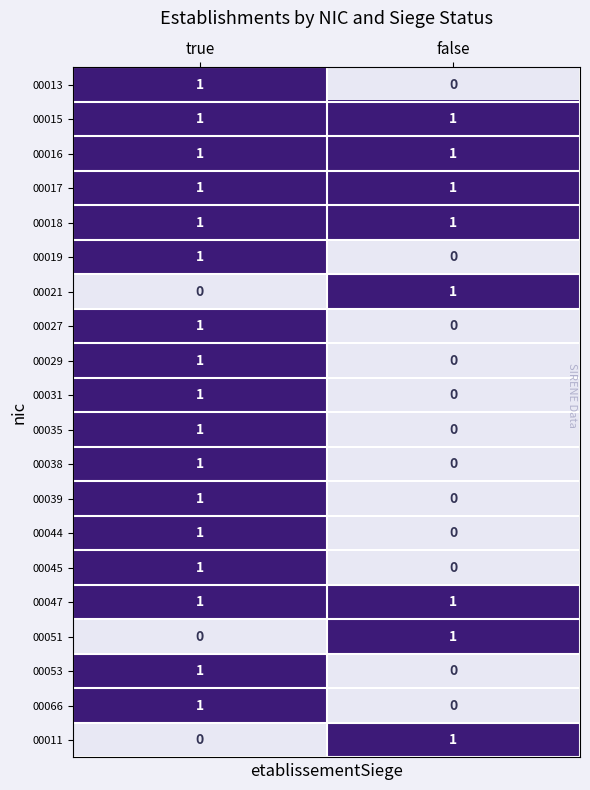

True or false: 00018 has a value of 1 at false.

True